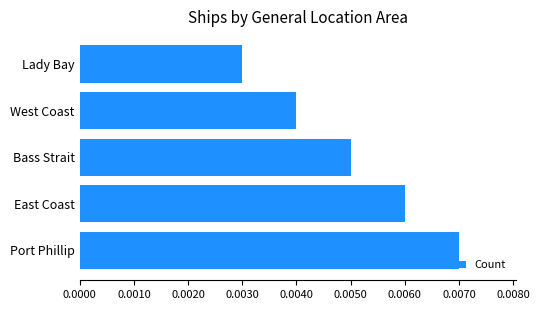

Which label corresponds to the smallest value in the chart?

Lady Bay